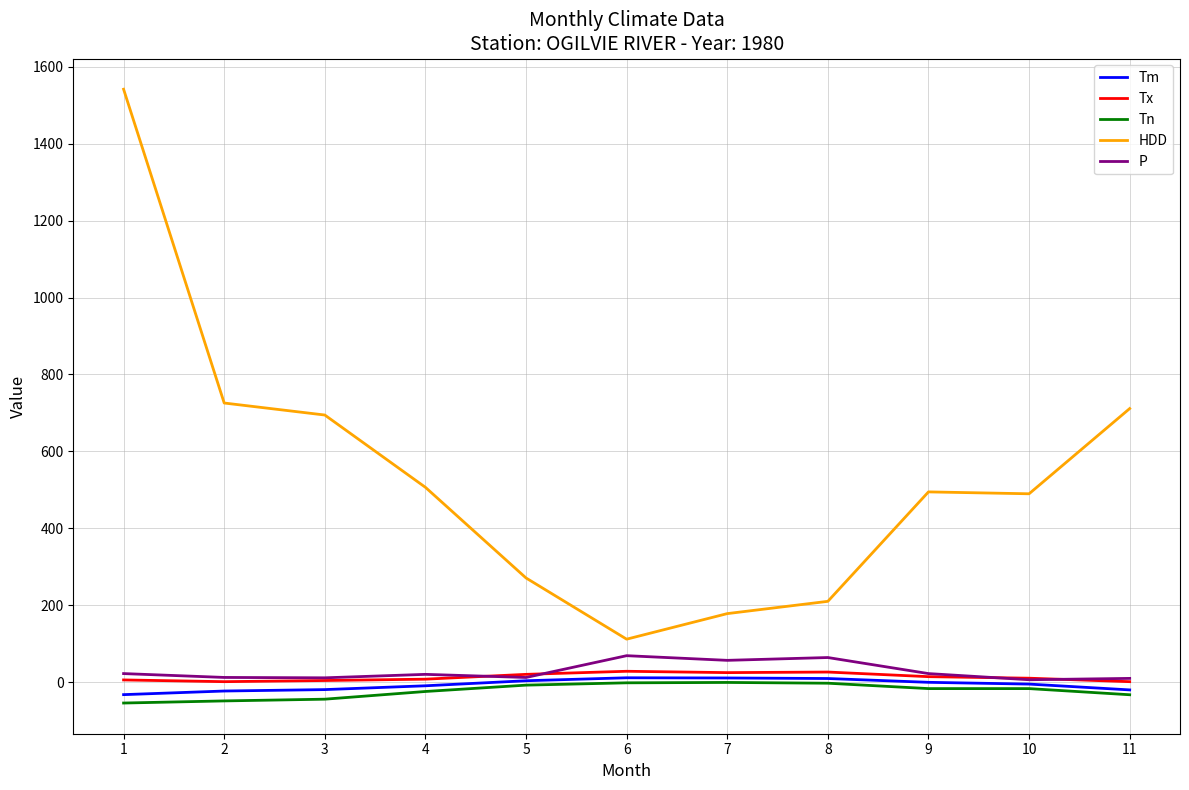

How many values in the HDD series are below 495?

5